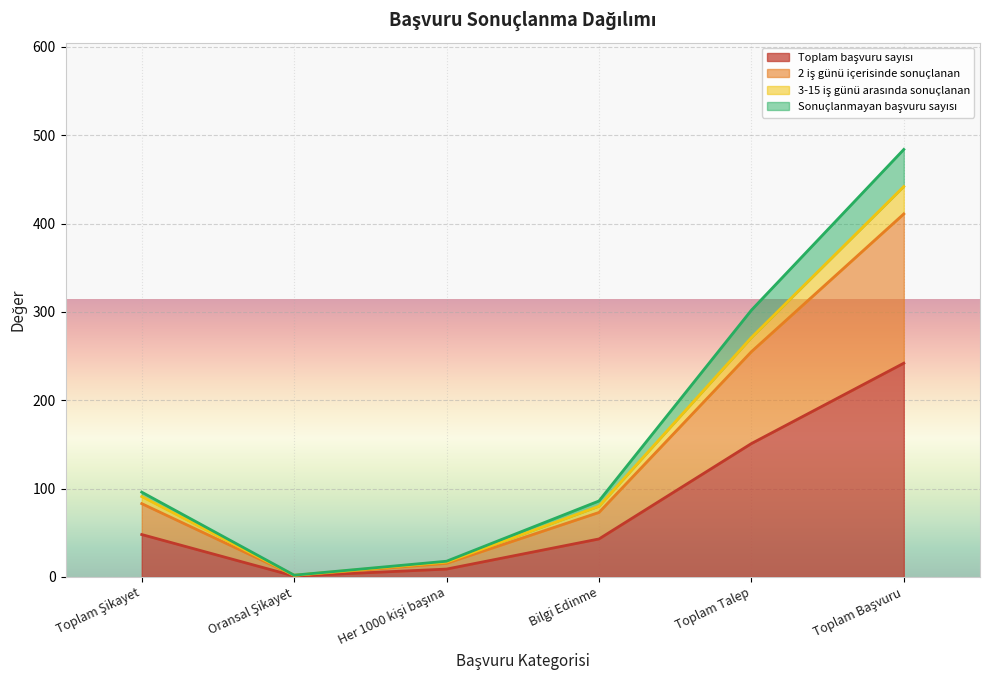

True or false: Sonuçlanmayan başvuru sayısı has a value of 3.6 at Oransal Şikayet.

False